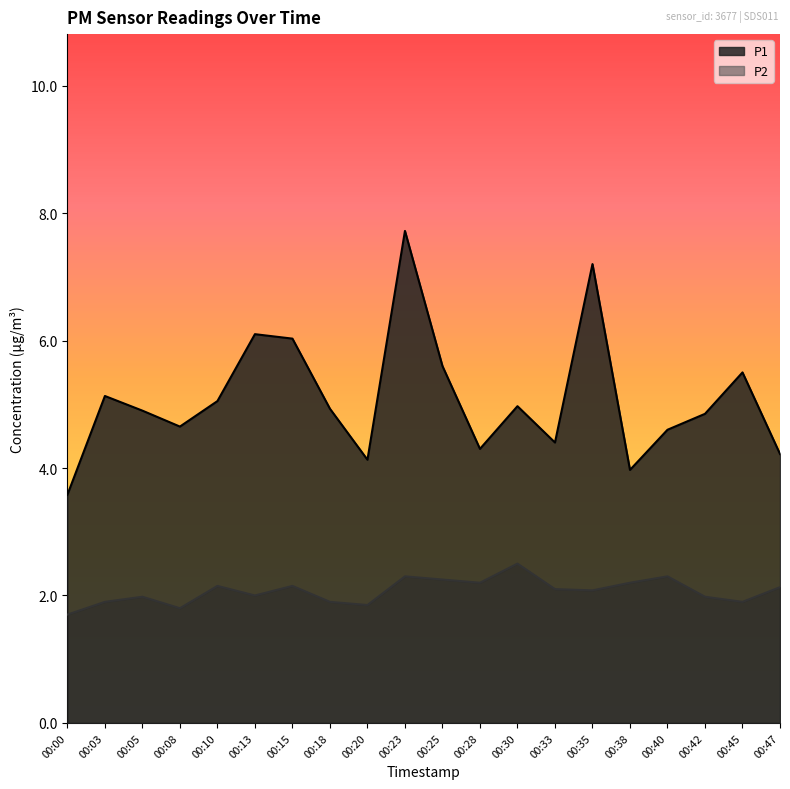

True or false: P1 has more than 0 interior local peaks.

True